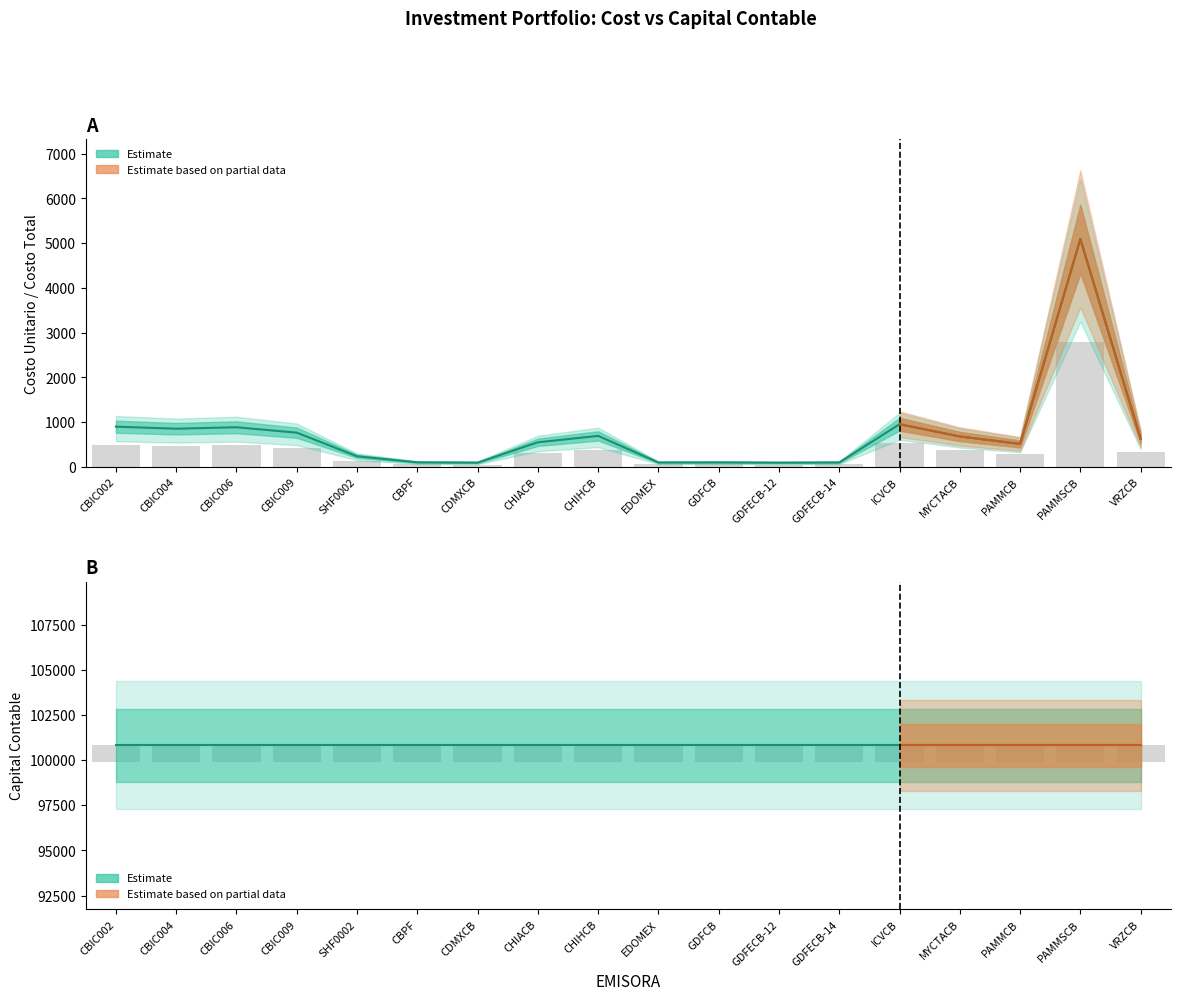

What is the difference between the highest and lowest values at CBIC004?

100340.5